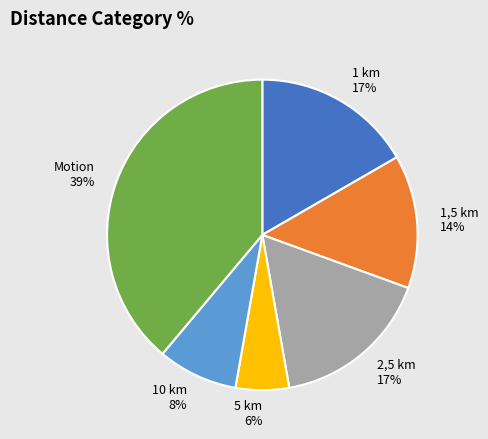

Which has a higher value, 1,5 km or 10 km?

1,5 km